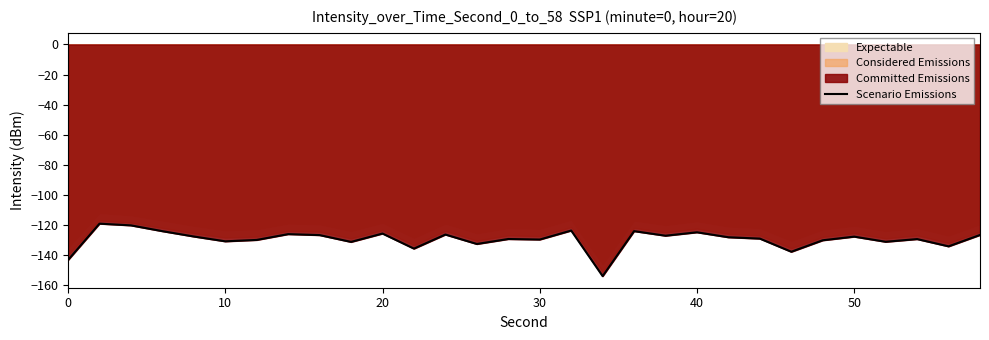

What is the smallest value displayed?

-154.1